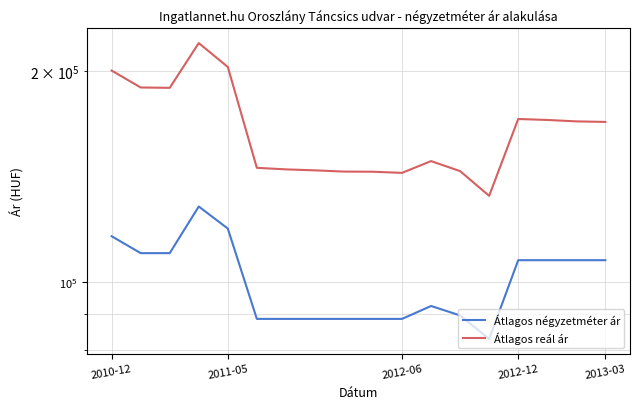

At how many categories does at least one series exceed 167526?

9